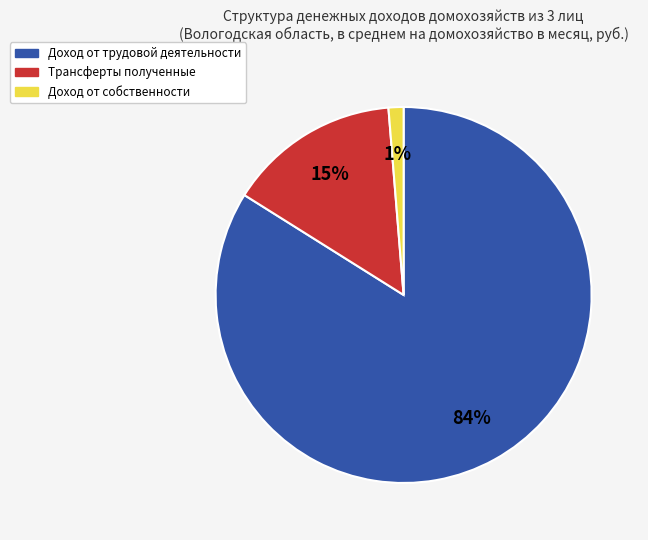

What percentage is the Доход от собственности slice, to the nearest percent?

1%